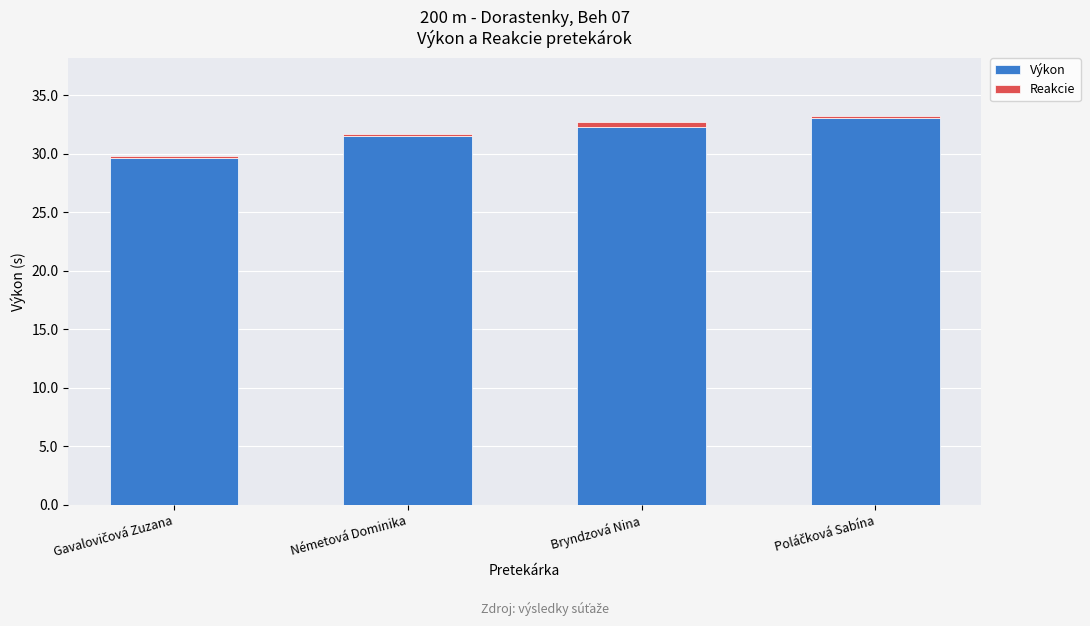

What is the lowest value of the Výkon series?

29.7